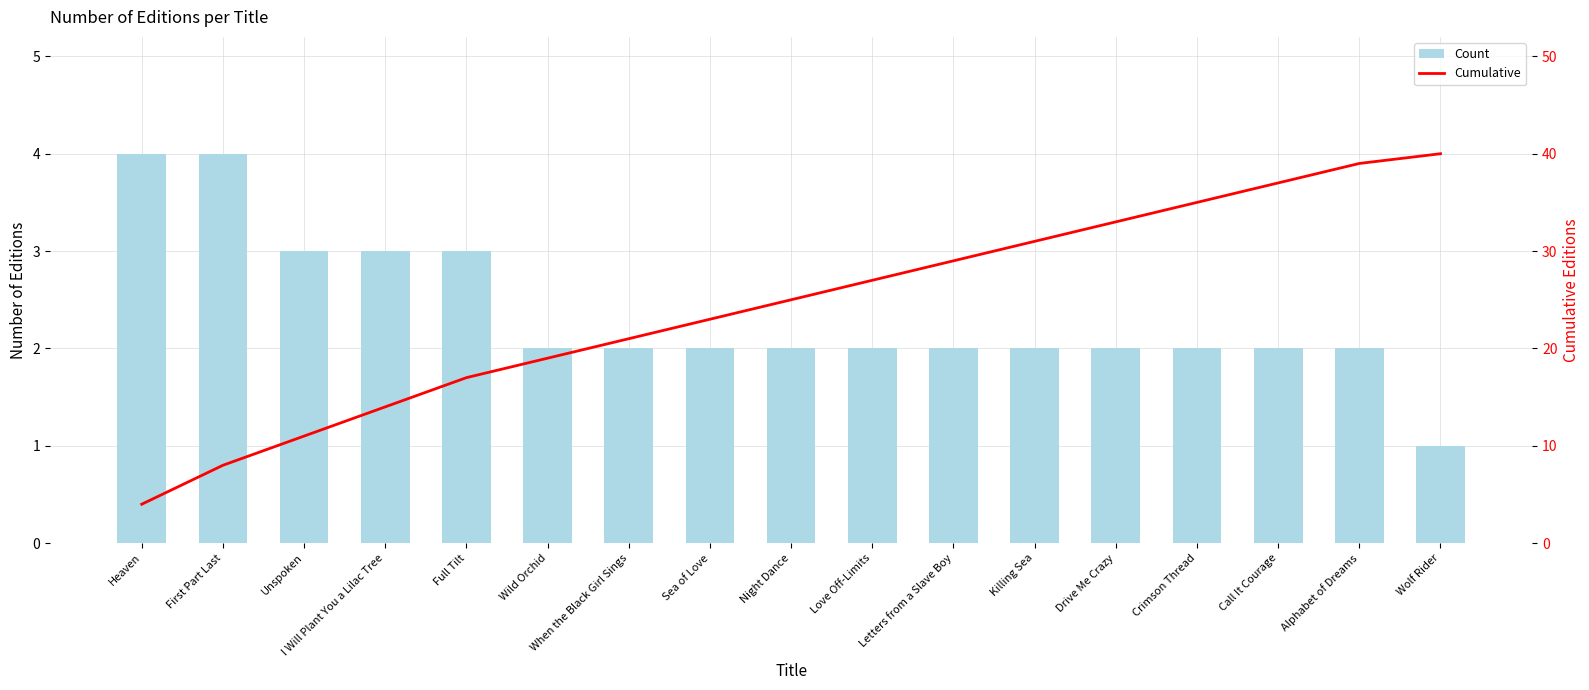

How many values in the Cumulative series are below 25?

8